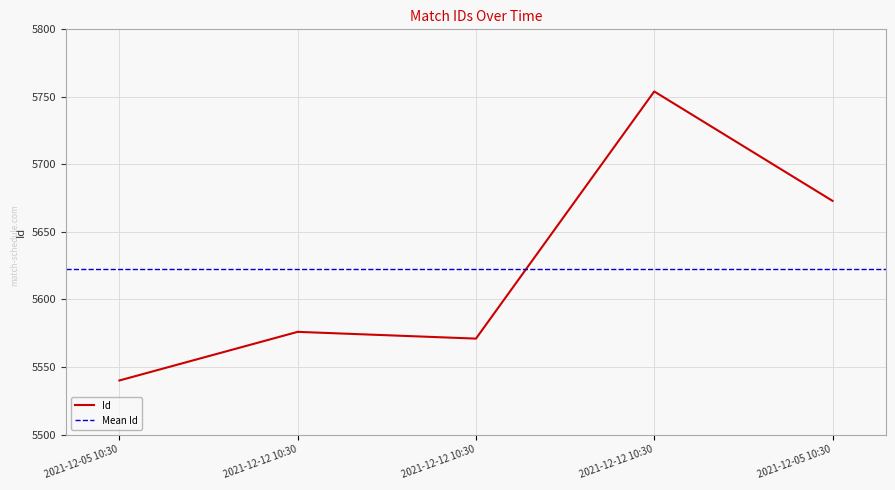

What is the change in value from 2021-12-12 10:30 to 2021-12-05 10:30?

+97